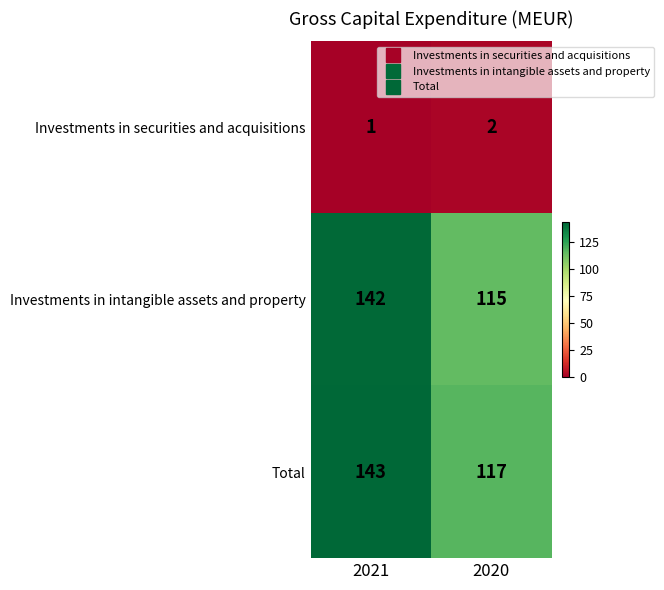

What is the maximum value shown in the chart?

143